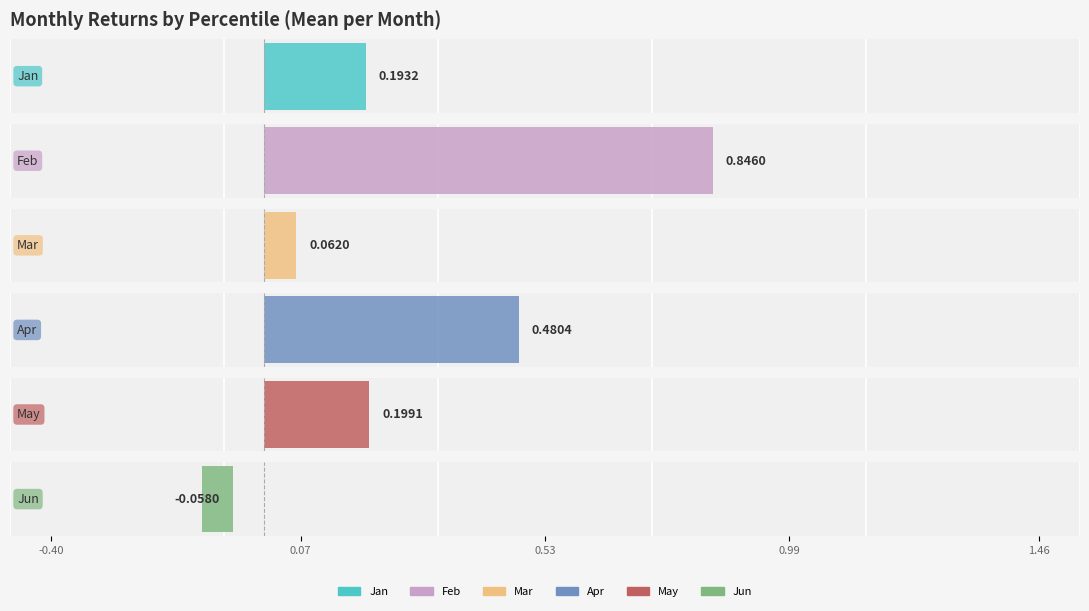

How many distinct data groups are displayed?

6